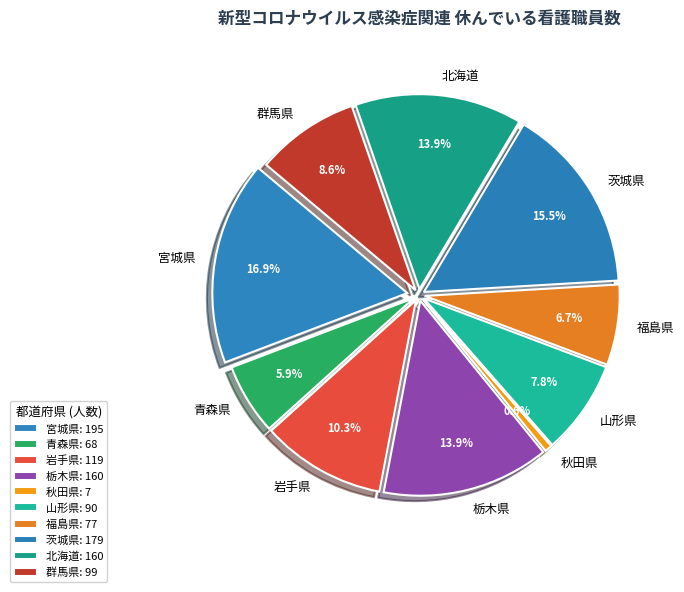

What is the largest slice in the pie chart?

宮城県